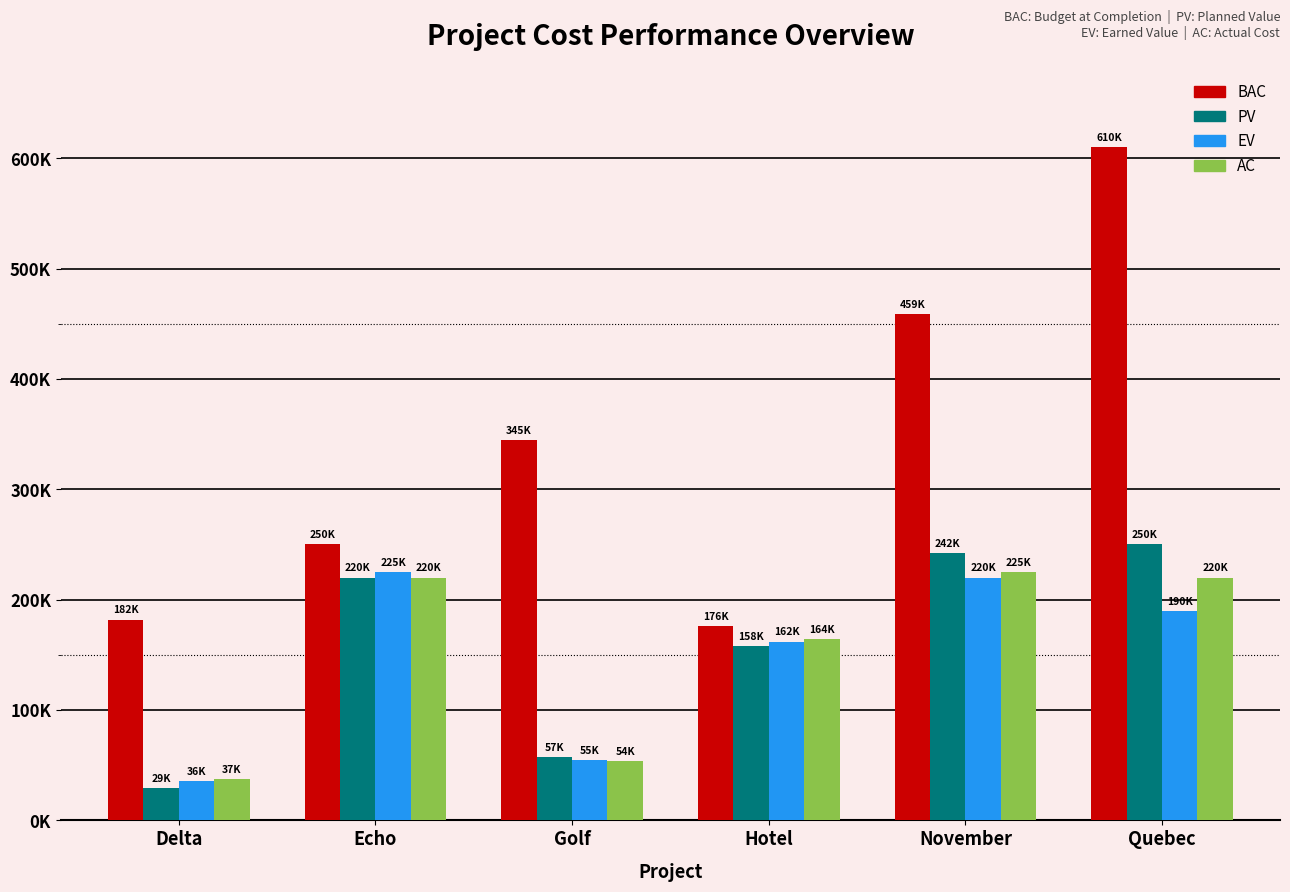

What are all the series names shown in the legend?

BAC, PV, EV, AC